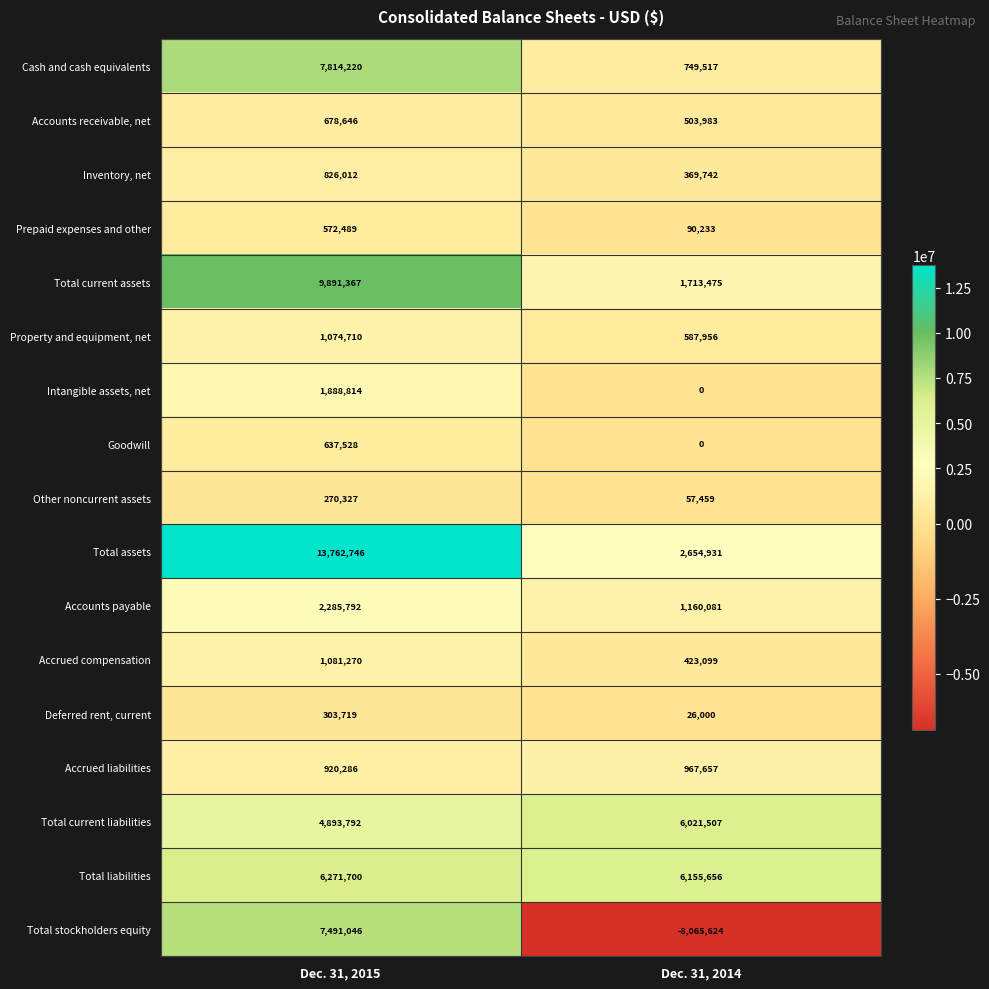

Which category has the highest value in the Goodwill series?

Dec. 31, 2015